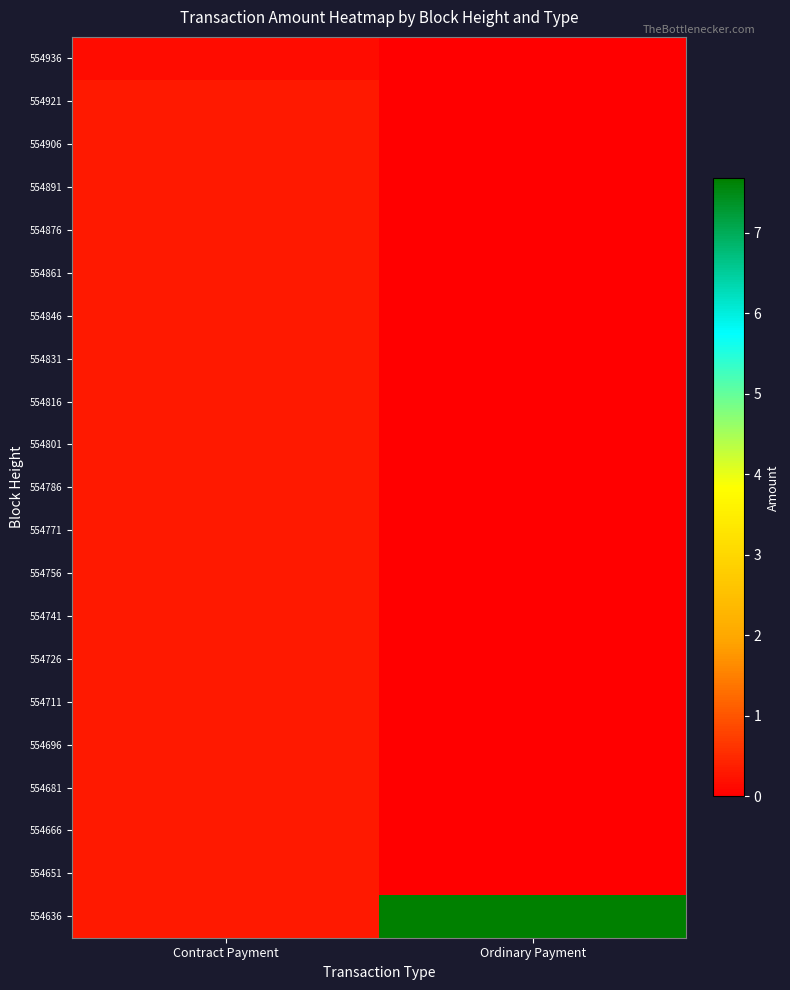

Which label corresponds to the largest value in the chart?

Ordinary Payment